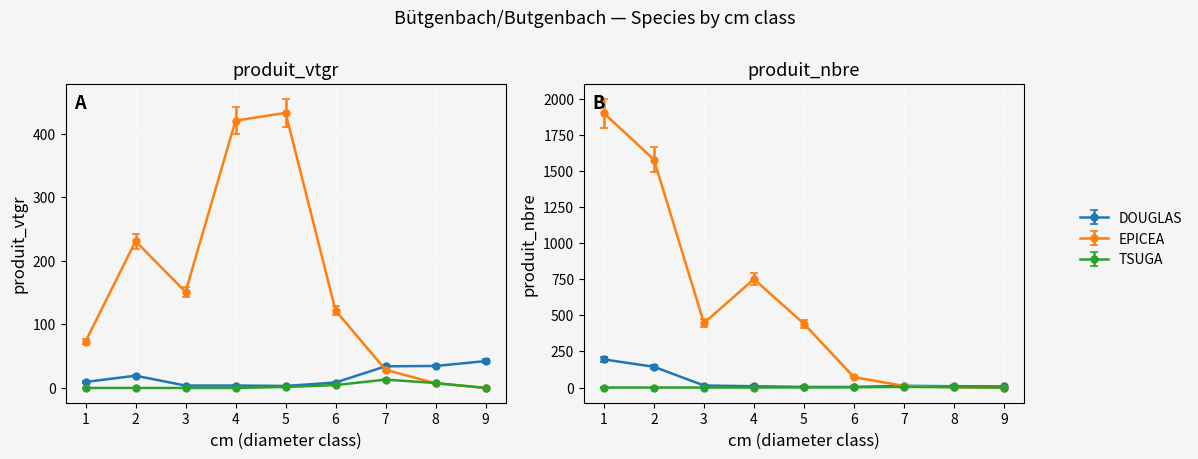

How many series are shown in this chart?

3